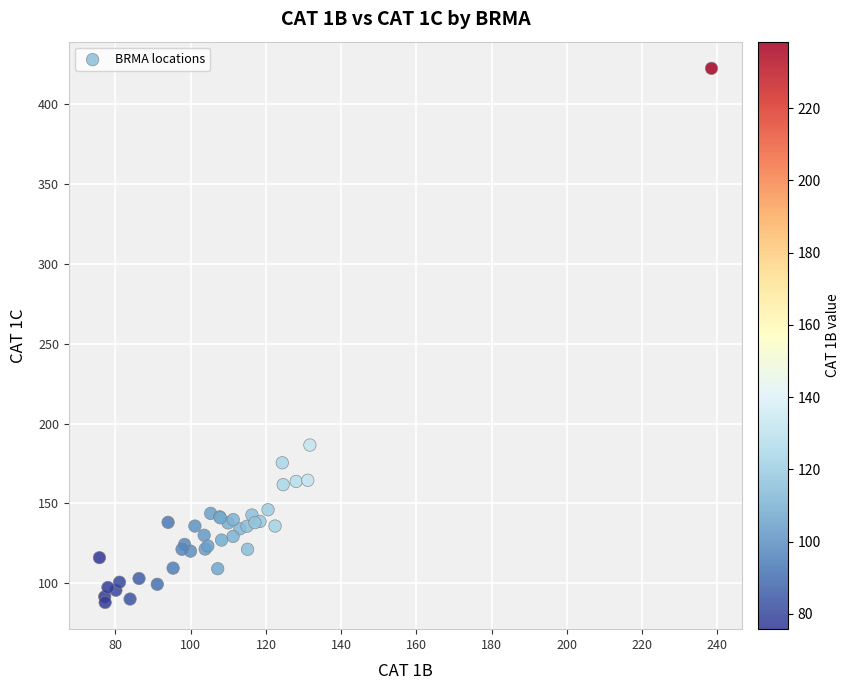

What Y value in the scatter plot is closest to 255?

186.5